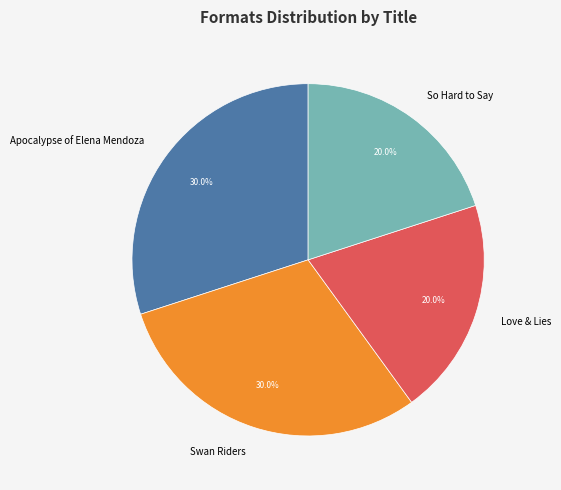

To the nearest percent, what portion does Love & Lies represent?

20%